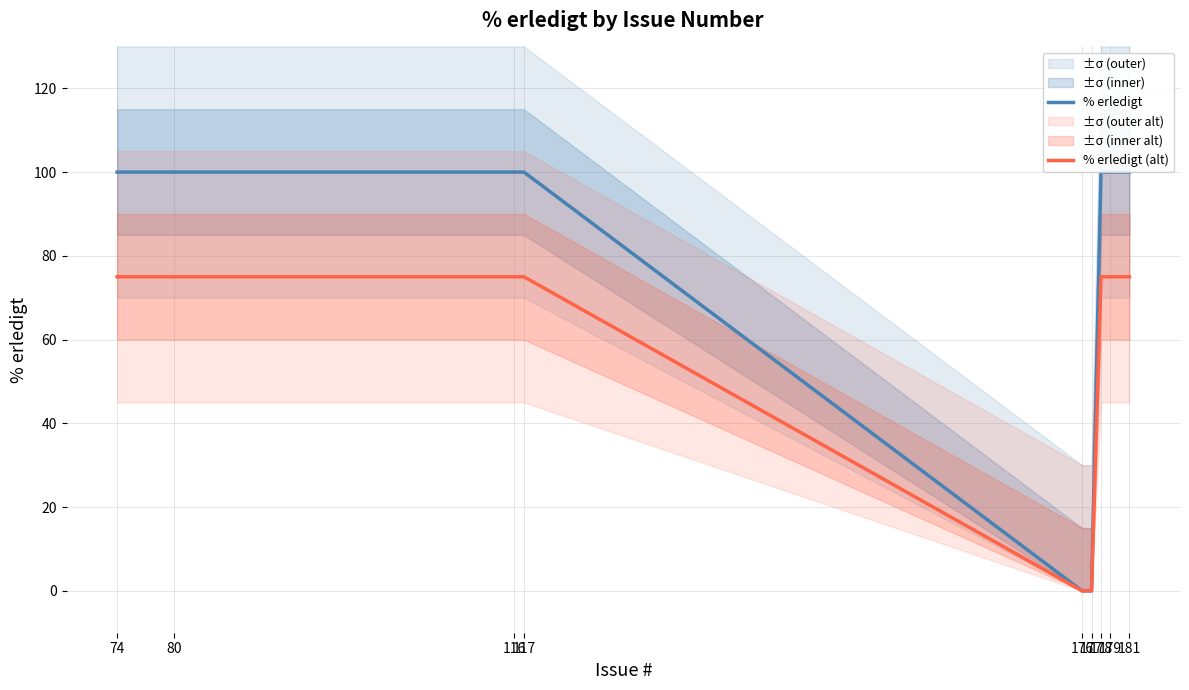

Does the chart display data point markers on the line(s)?

No